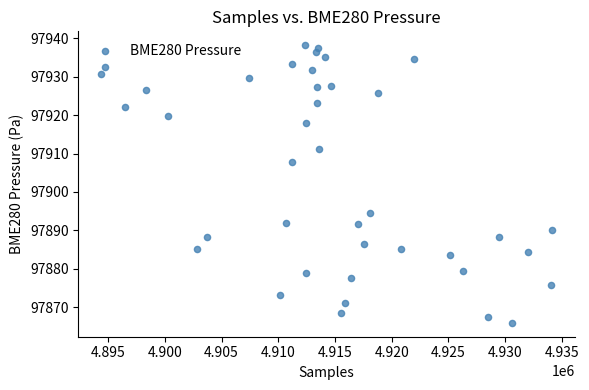

What Y value in the scatter plot is closest to 97902?

97907.7